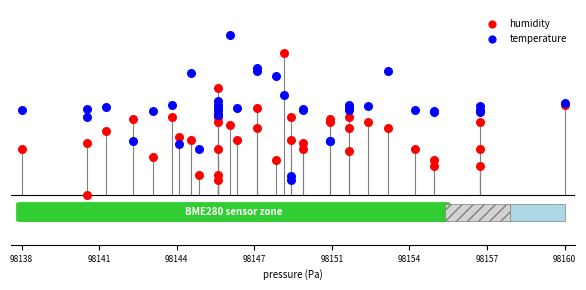

Which series contains the lowest Y value?

humidity